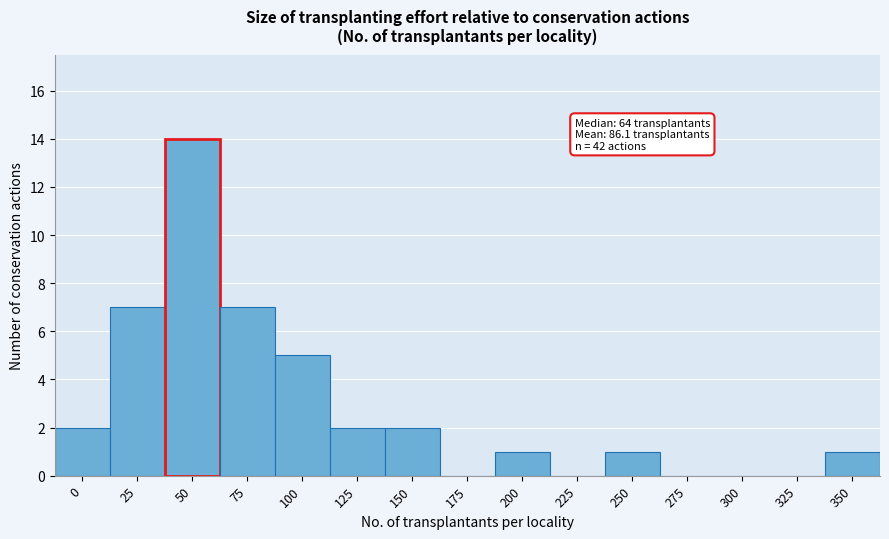

Reading right to left, what are all the values shown in this chart?

350=1	325=0	300=0	275=0	250=1	225=0	200=1	175=0	150=2	125=2	100=5	75=7	50=14	25=7	0=2